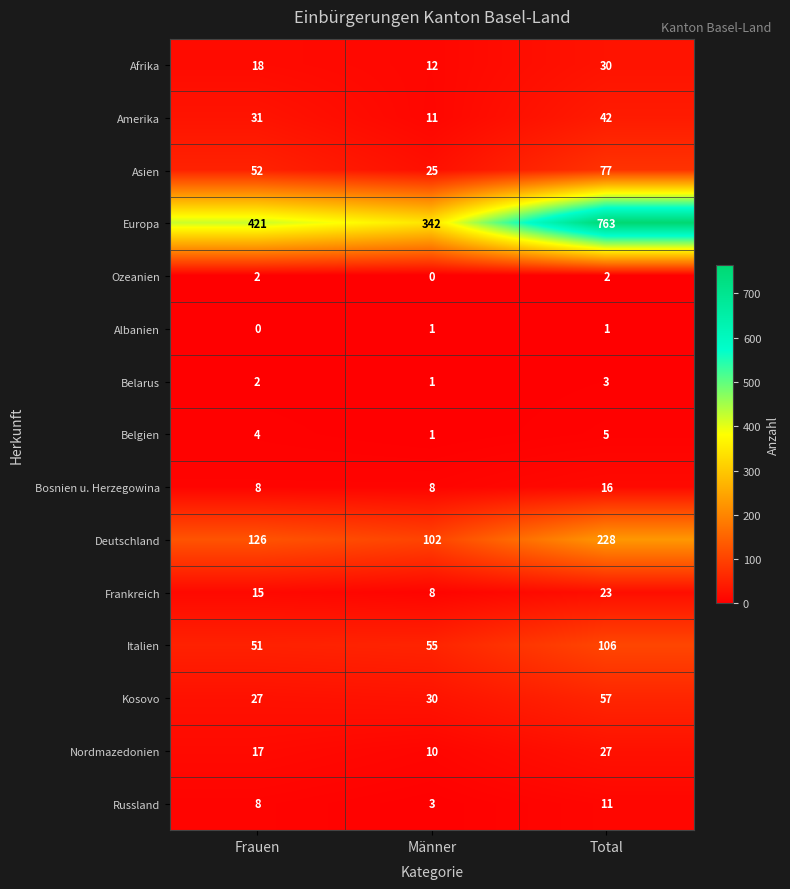

What is the total value across all series at Frauen?

782